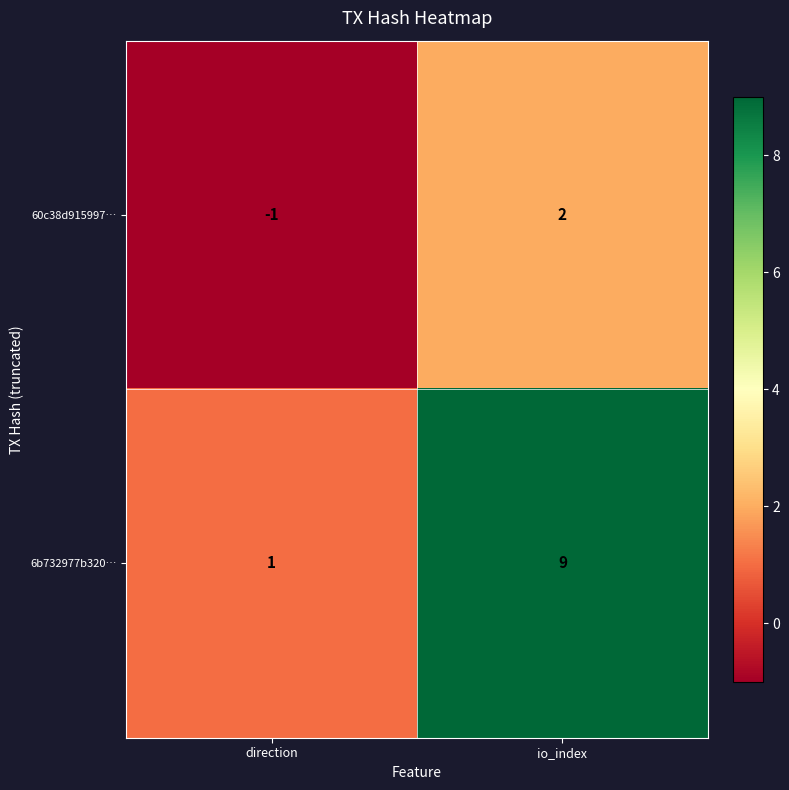

What is the smallest value displayed?

-1